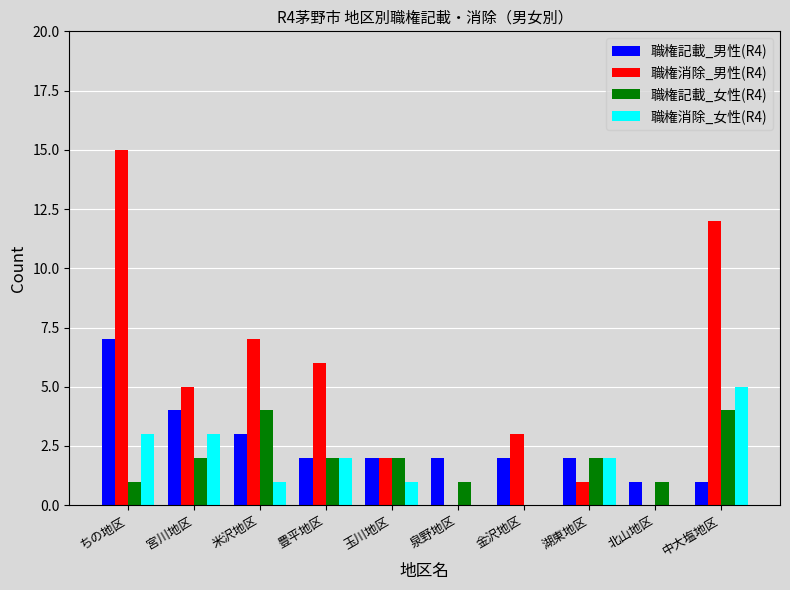

What is the sum of the 職権消除_男性(R4) values at 金沢地区 and 北山地区?

3